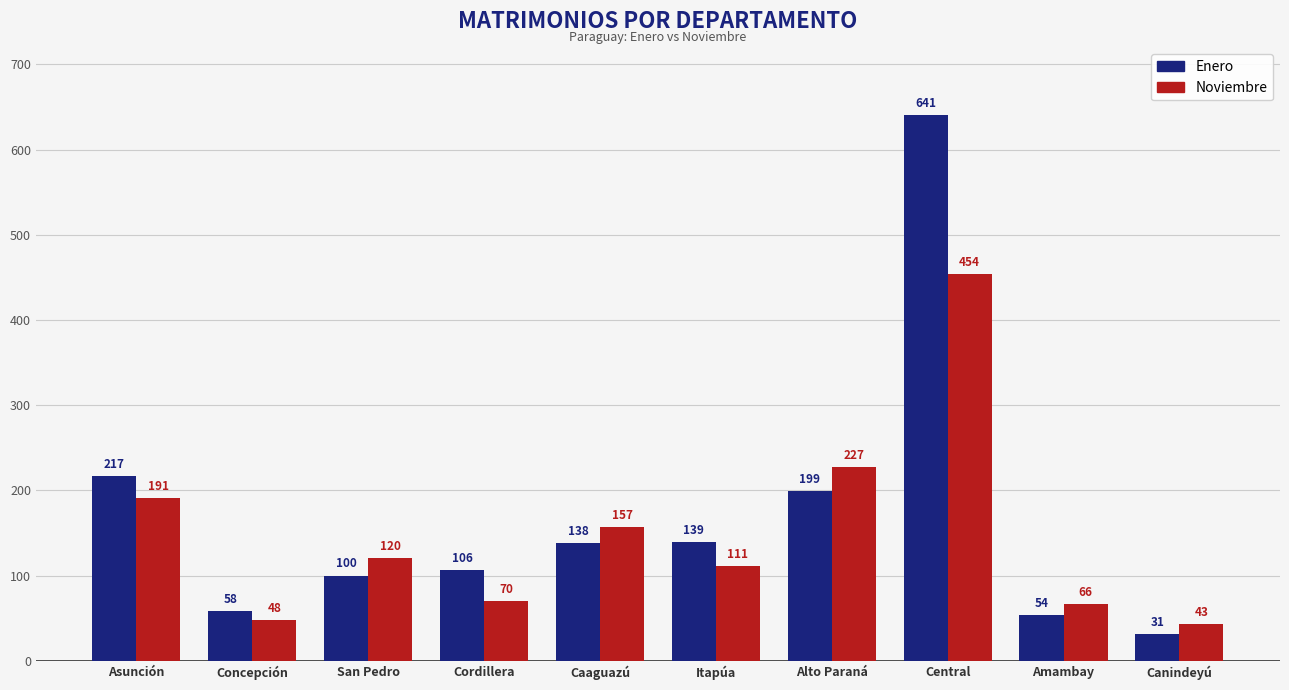

Rank the series by their maximum value, from highest to lowest.

Enero, Noviembre